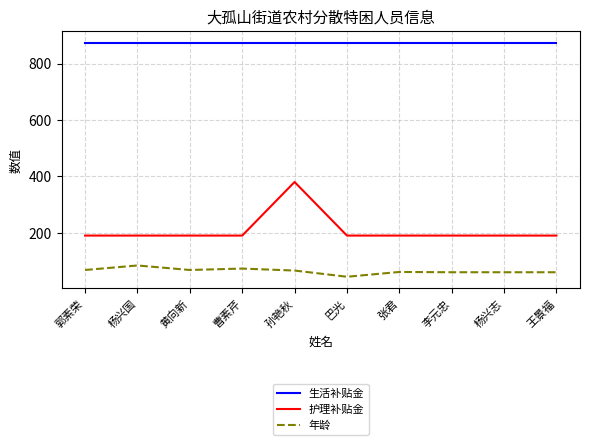

At which category does the chart reach its minimum across all series?

巴光